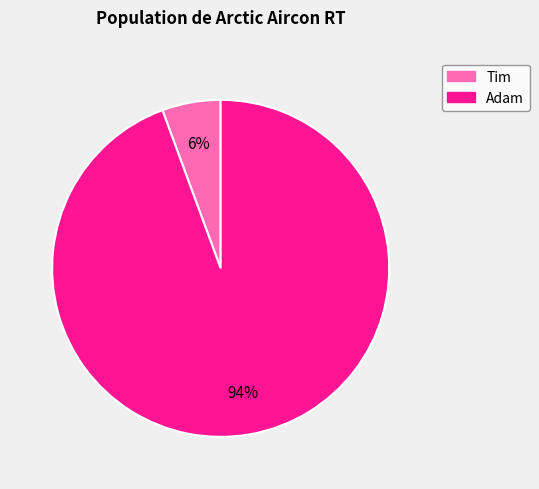

Do Tim and Adam together represent more than half of the pie?

Yes